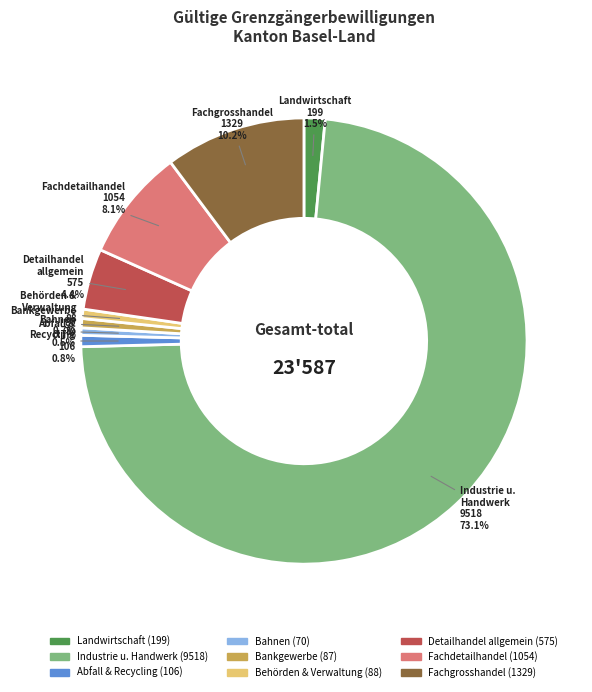

Is the sum of Fachgrosshandel (1329) and Fachdetailhandel (1054) greater than half?

No